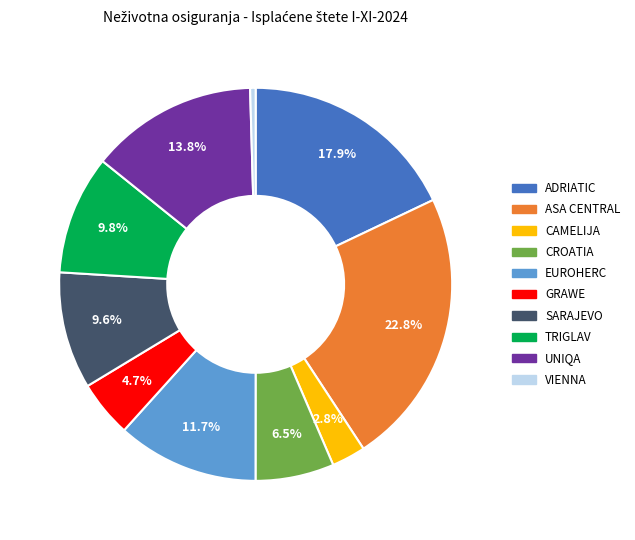

Count the number of slices in the pie.

10